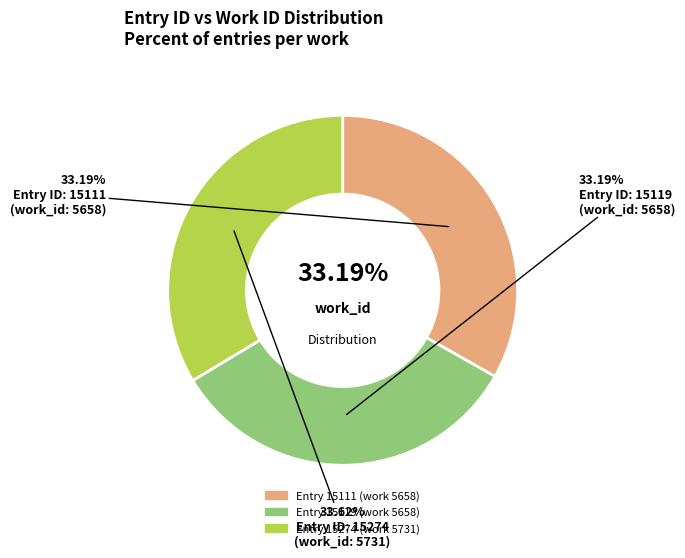

Is there a majority slice in this chart?

No